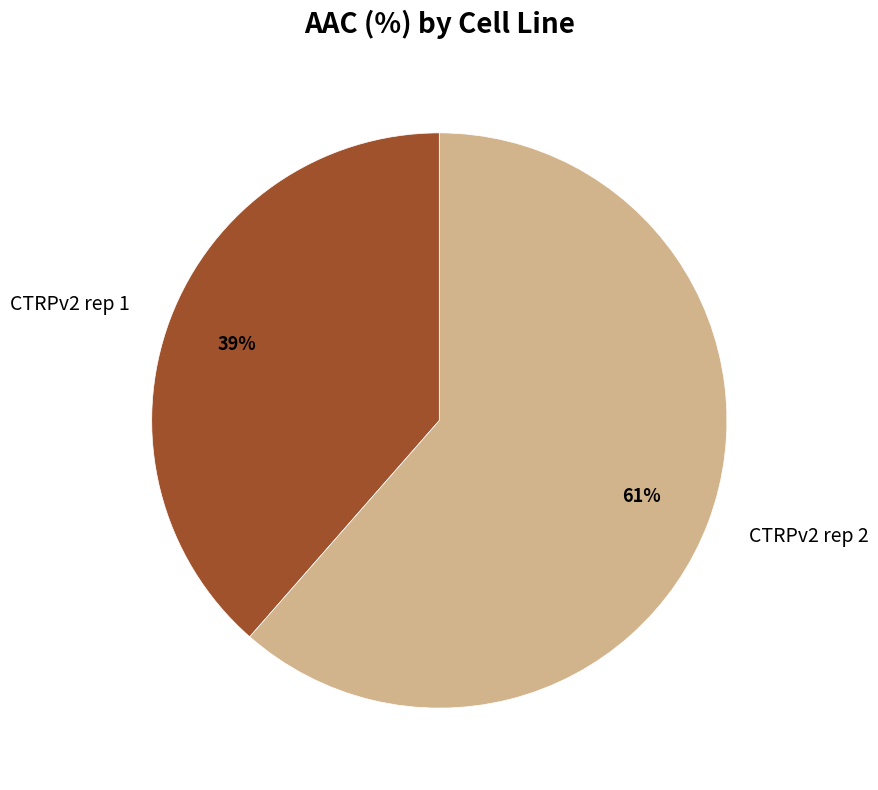

Is it true that CTRPv2 rep 2 is 61% of the pie?

True